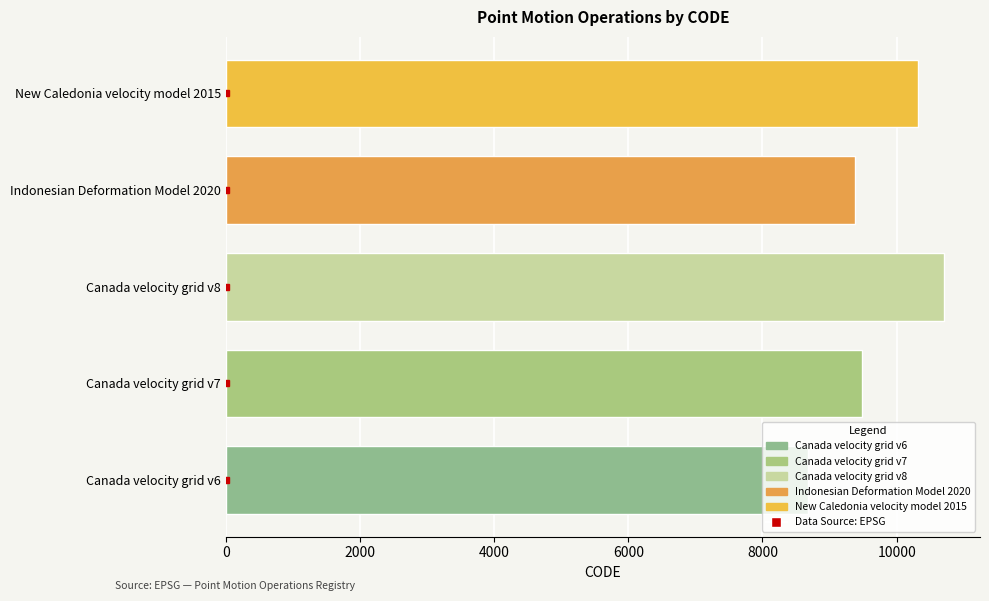

List the labels in order of value, smallest first.

Canada velocity grid v6, Indonesian Deformation Model 2020, Canada velocity grid v7, New Caledonia velocity model 2015, Canada velocity grid v8